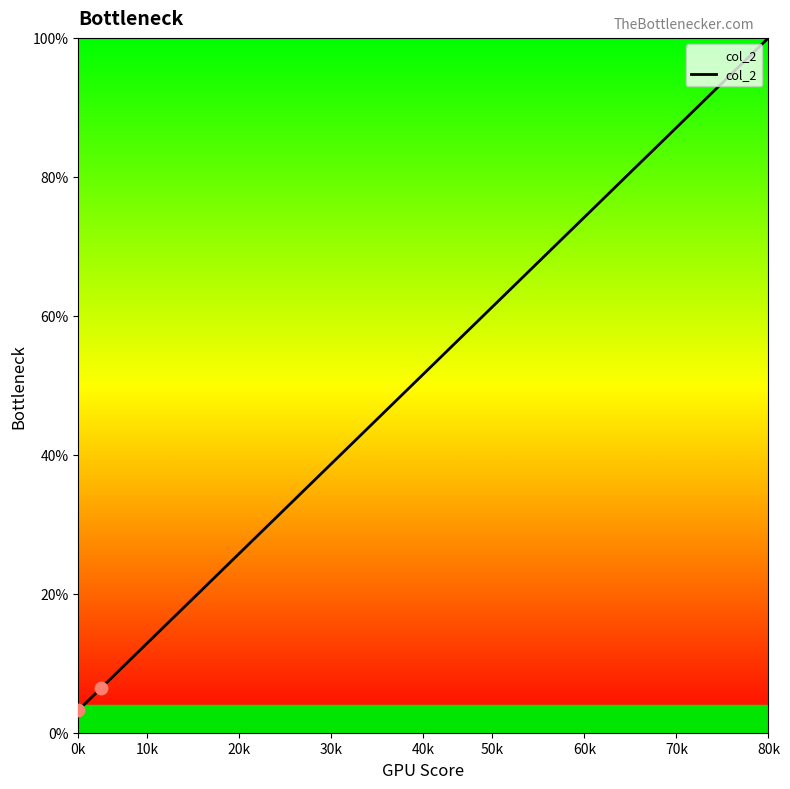

What is the difference between the maximum and minimum values?

96.8